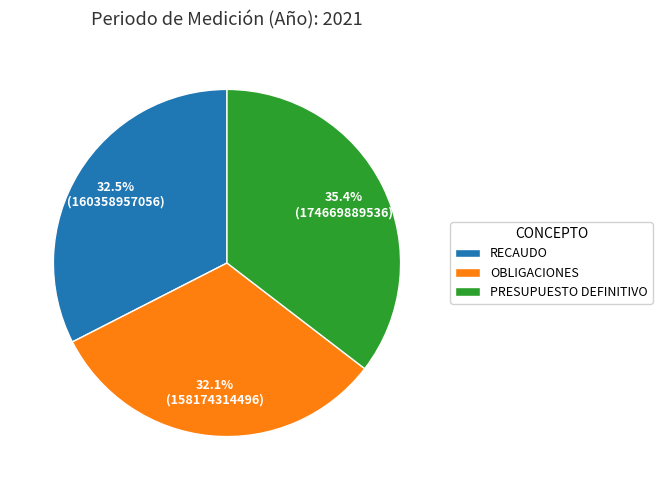

Is there a majority slice in this chart?

No